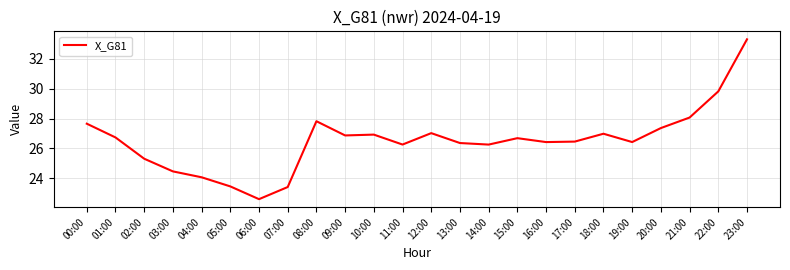

What is the difference between the maximum and minimum values?

10.7